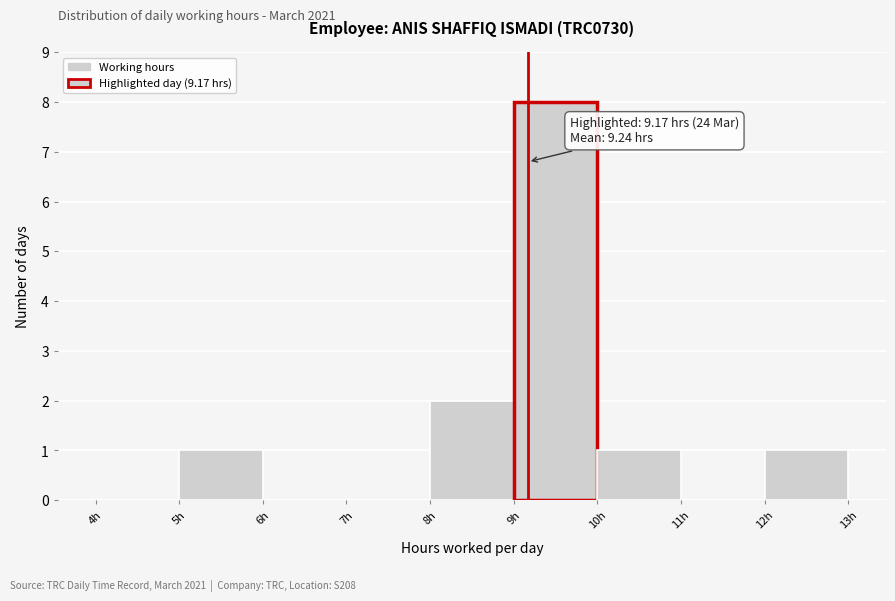

Which range on the x-axis has the tallest bar?

9 to 10